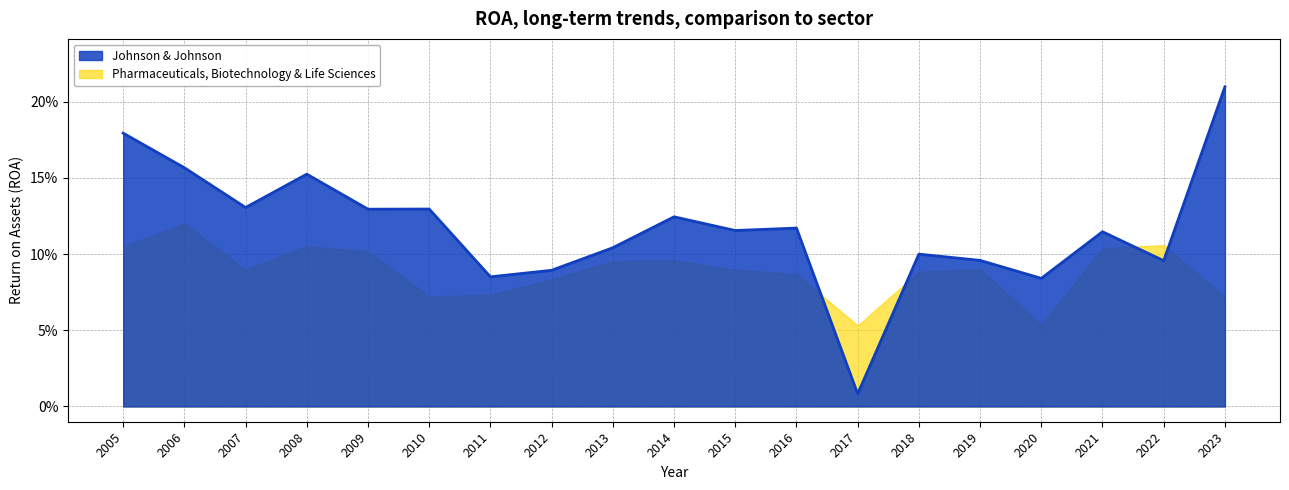

At which category does the data reach its first local peak?

2008